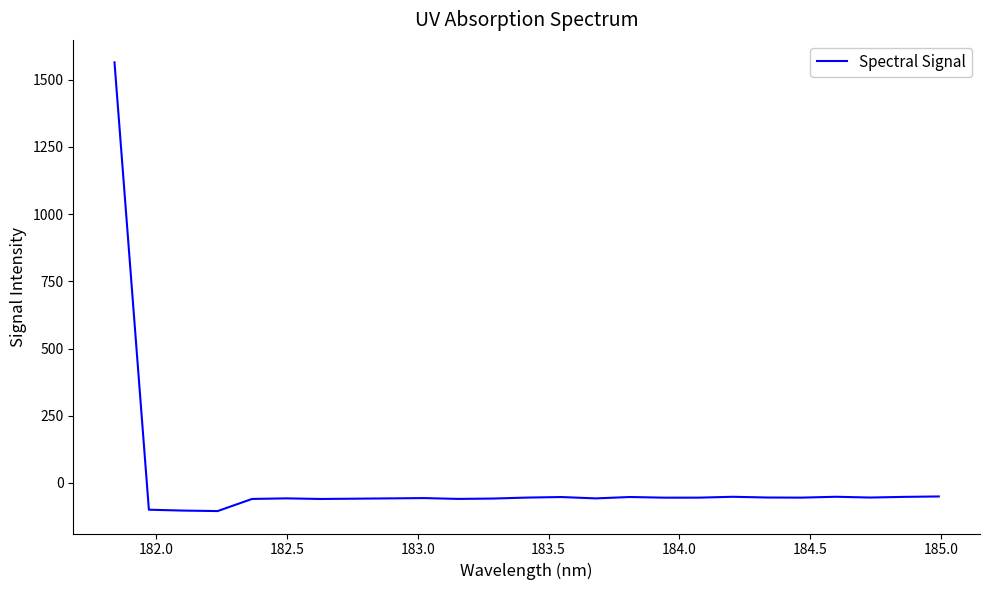

What is the smallest value displayed?

-104.5